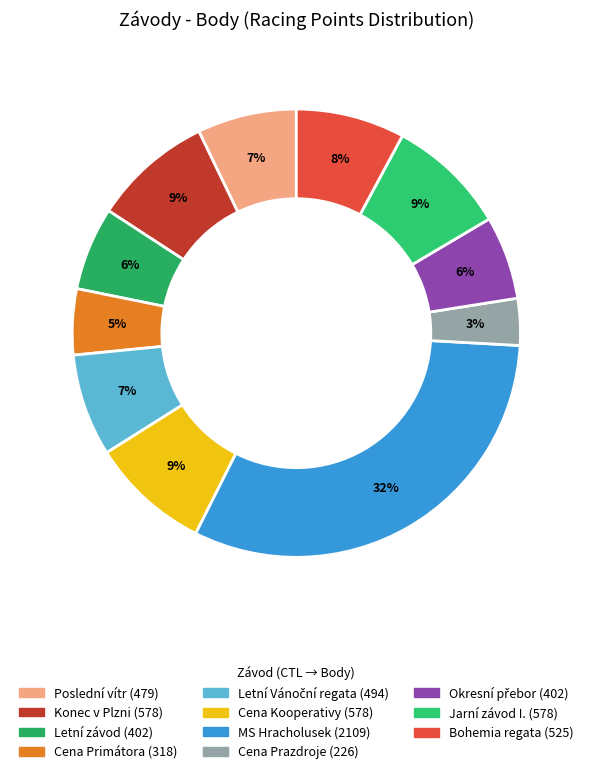

Which slice is the largest?

MS Hracholusek